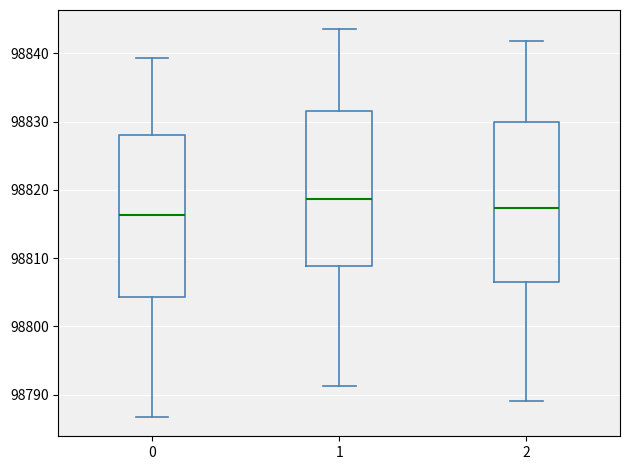

Reading left to right, read every box against the y-axis: the position of its median line, the range the box covers, and the ends of its whiskers. The values are not printed on the chart, so give them approximately, as read against the axis.

0: median 98816, box 98804 to 98828, whiskers 98787 to 98839
1: median 98819, box 98809 to 98832, whiskers 98791 to 98844
2: median 98817, box 98807 to 98830, whiskers 98789 to 98842